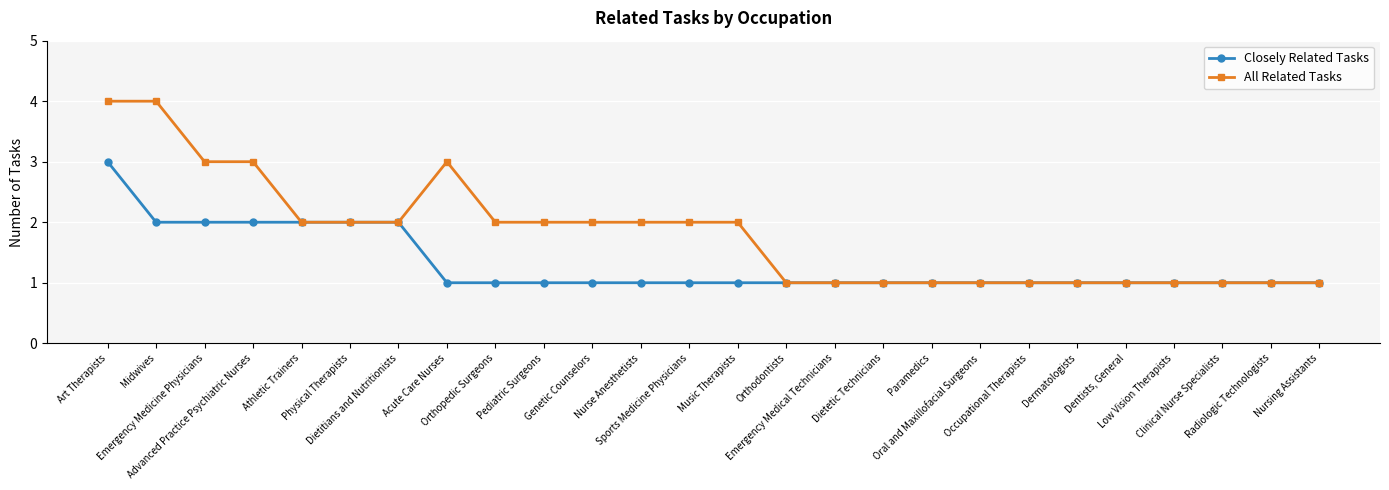

What is the greatest value displayed?

4